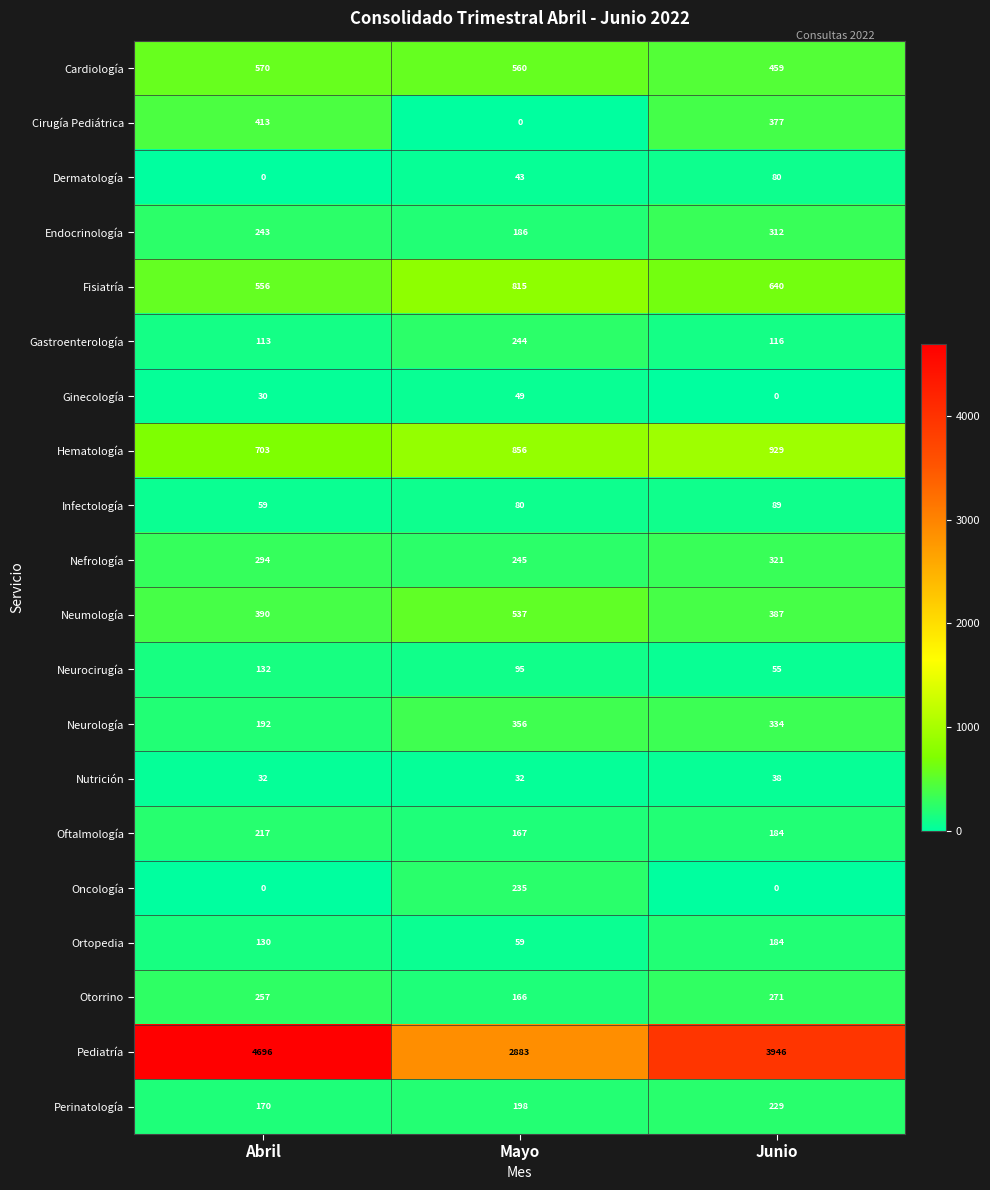

At which label does Pediatría first exceed 3946?

Abril